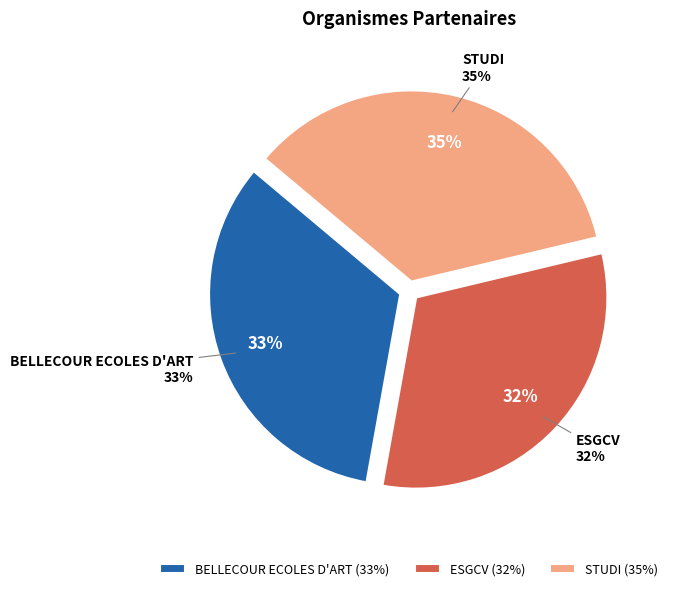

To the nearest percent, what percentage of the pie is STUDI?

35%